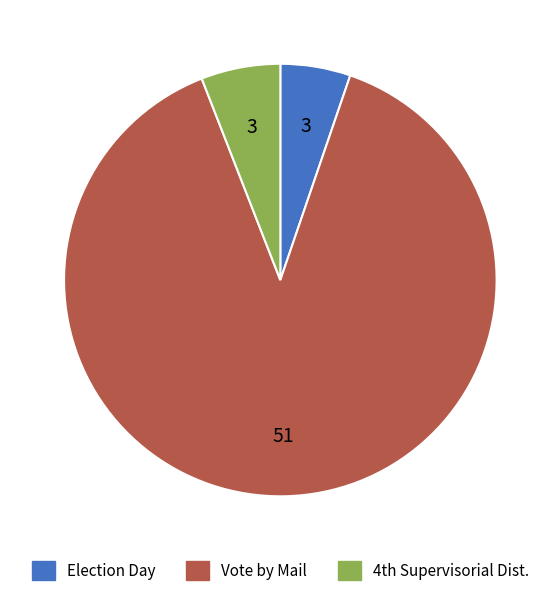

Is there a majority slice in this chart?

Yes